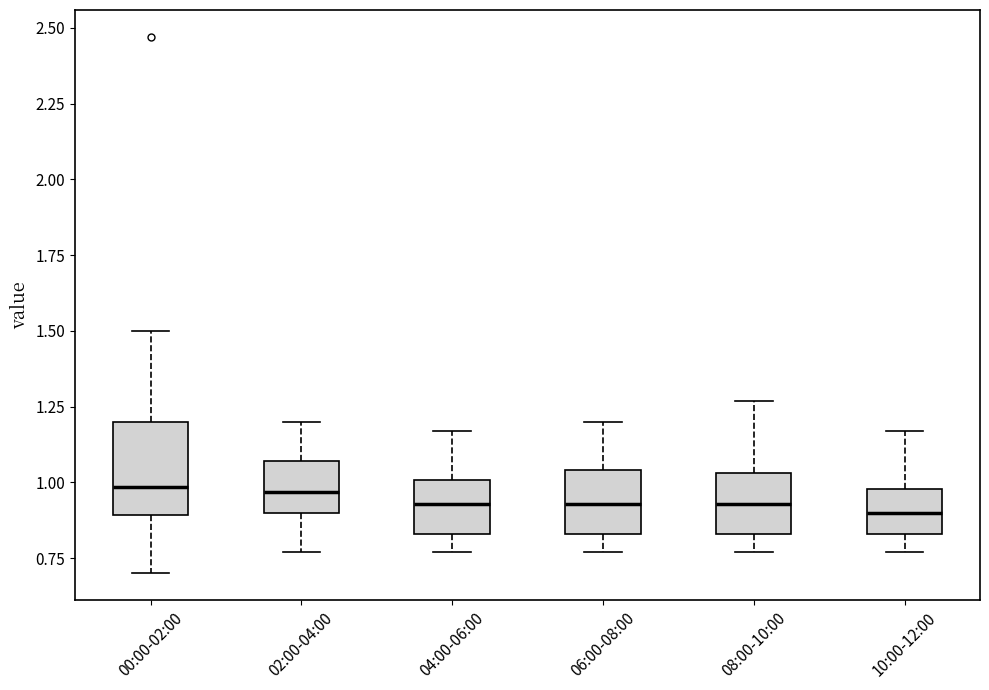

Reading left to right, read every box against the y-axis: the position of its median line, the range the box covers, and the ends of its whiskers. The values are not printed on the chart, so give them approximately, as read against the axis.

00:00-02:00: median 1.00, box 0.90 to 1.20, whiskers 0.70 to 1.50
02:00-04:00: median 0.95, box 0.90 to 1.05, whiskers 0.75 to 1.20
04:00-06:00: median 0.95, box 0.85 to 1.00, whiskers 0.75 to 1.15
06:00-08:00: median 0.95, box 0.85 to 1.05, whiskers 0.75 to 1.20
08:00-10:00: median 0.95, box 0.85 to 1.05, whiskers 0.75 to 1.25
10:00-12:00: median 0.90, box 0.85 to 1.00, whiskers 0.75 to 1.15